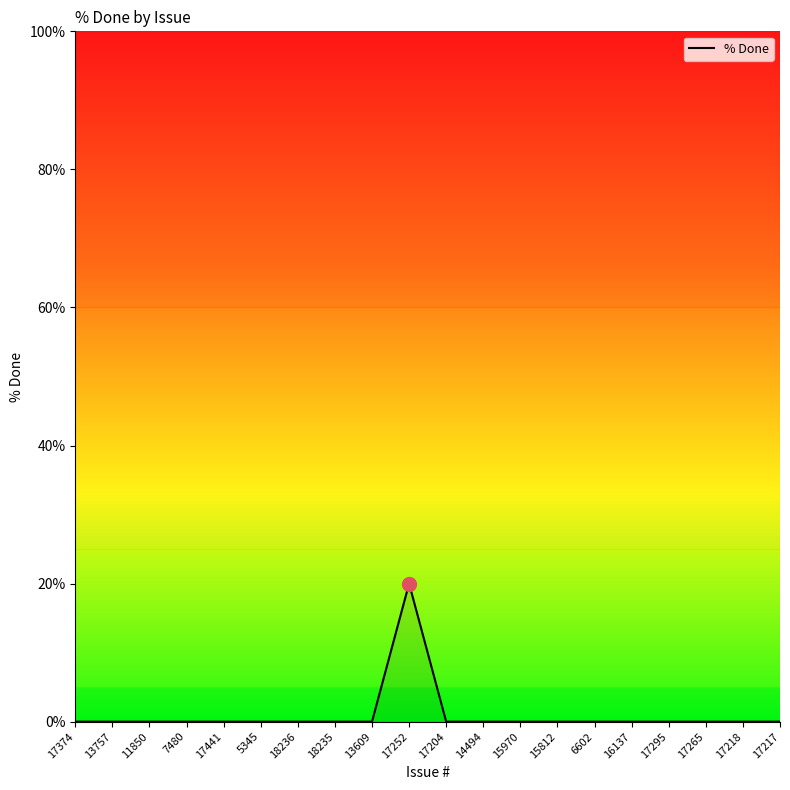

What is the difference between the maximum and minimum values?

20